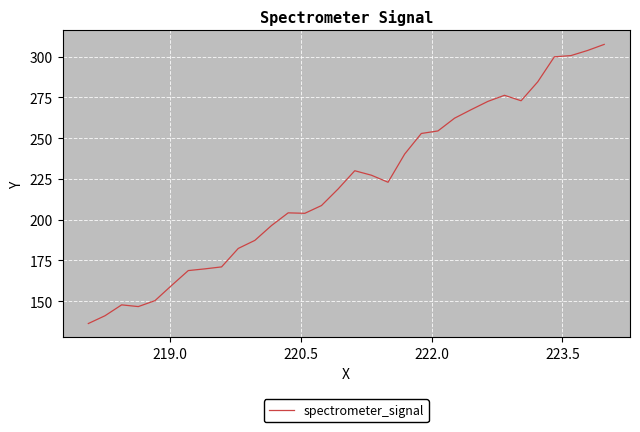

How many values exceed 222?

16